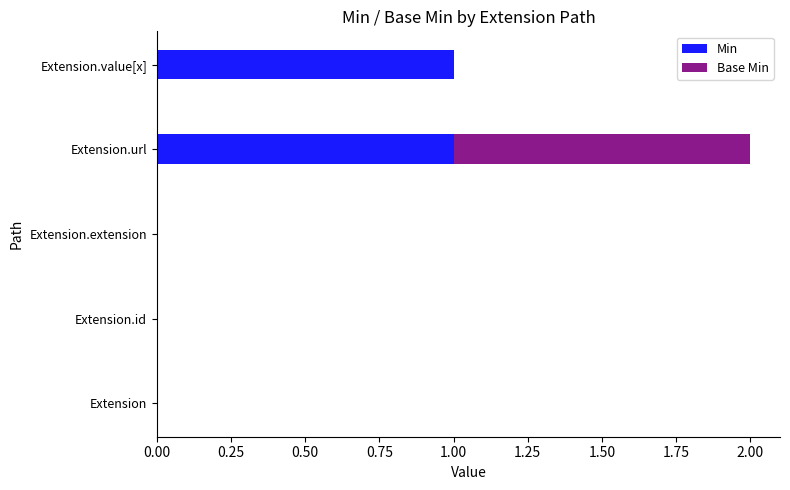

True or false: Min has a value of 1 at Extension.id.

False